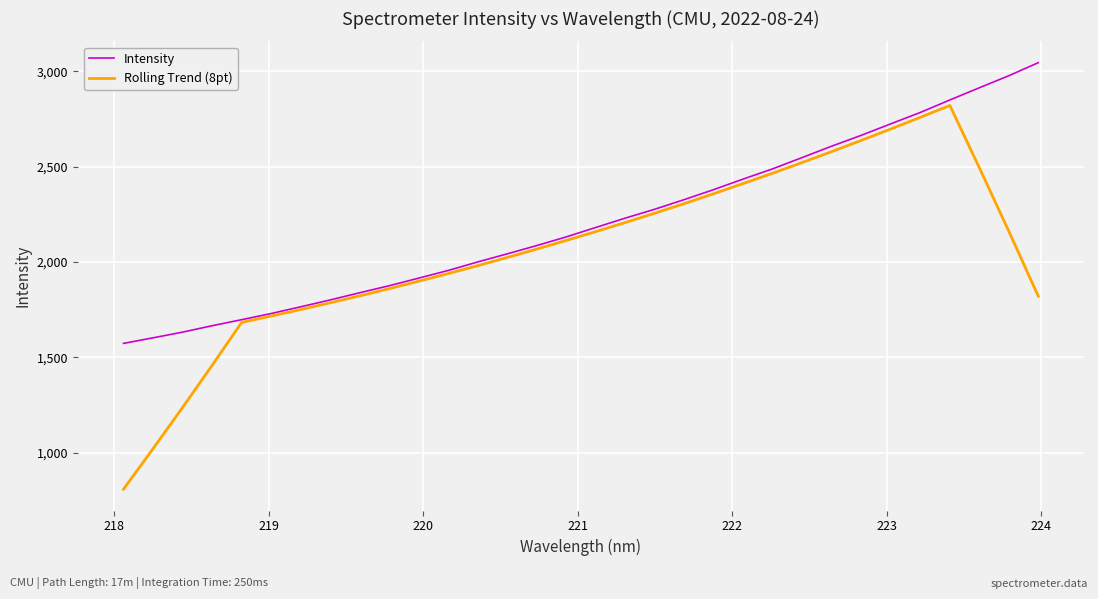

What is the average value of the Intensity series?

2211.7